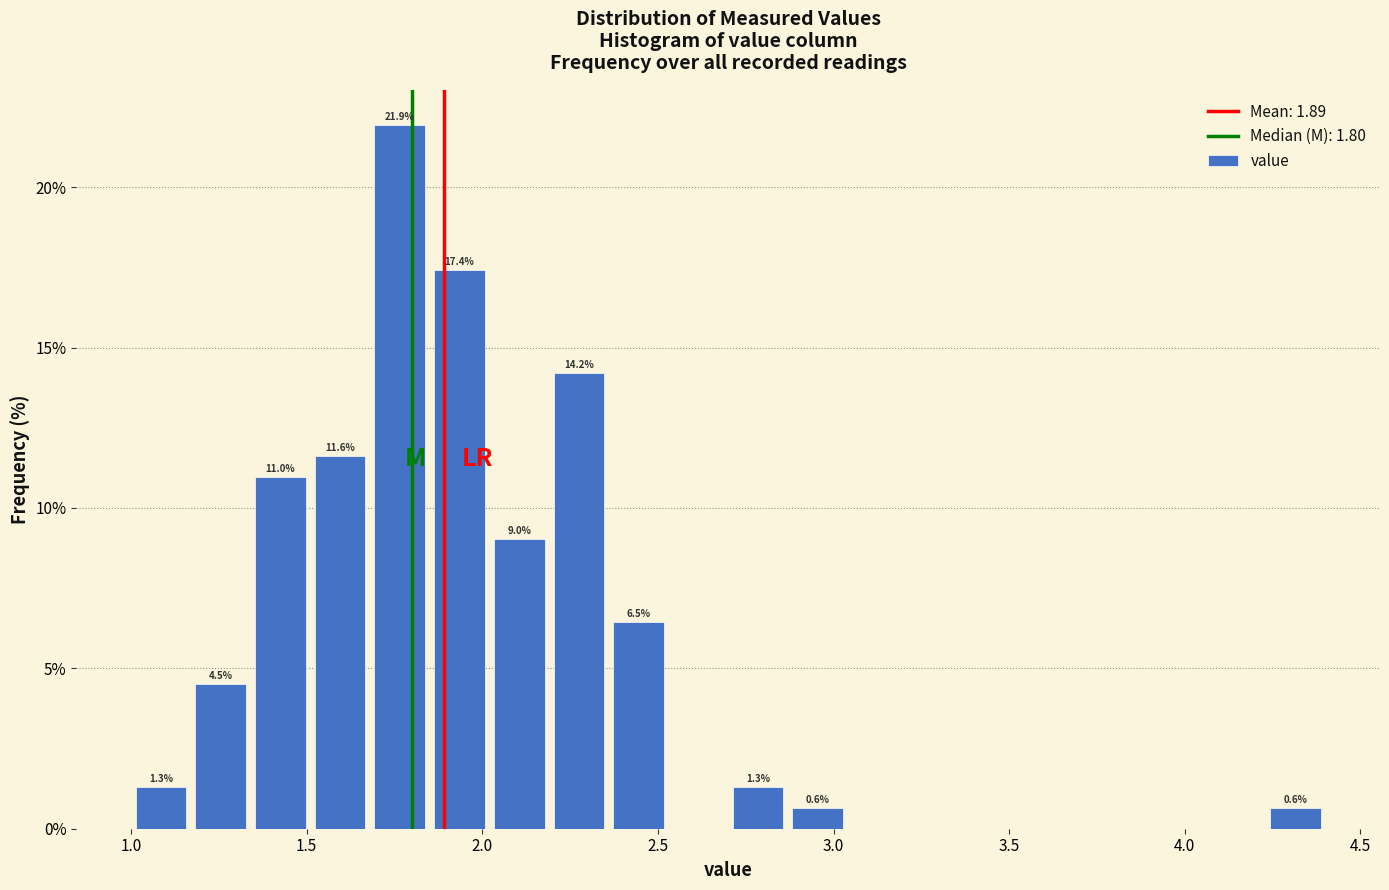

Read against the x-axis, roughly where is the centre of the tallest bar?

1.75